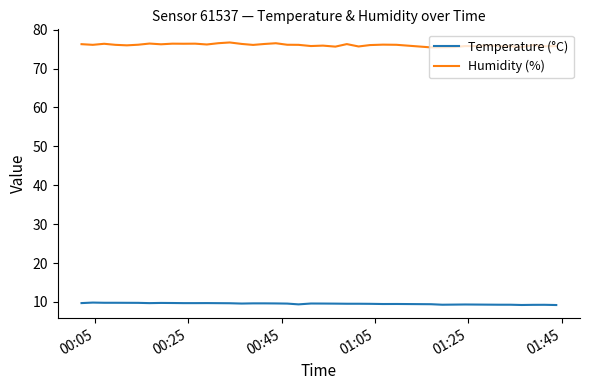

Does the chart display data point markers on the line(s)?

No